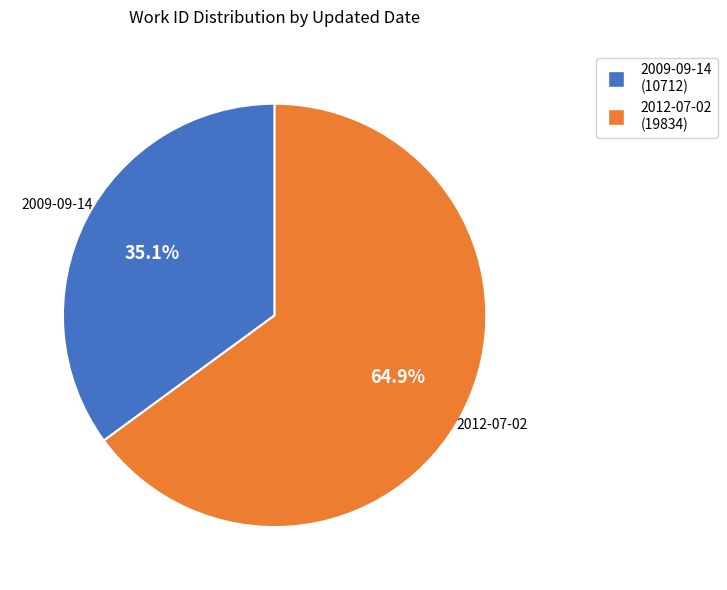

Between 2012-07-02 and 2009-09-14, which is larger?

2012-07-02